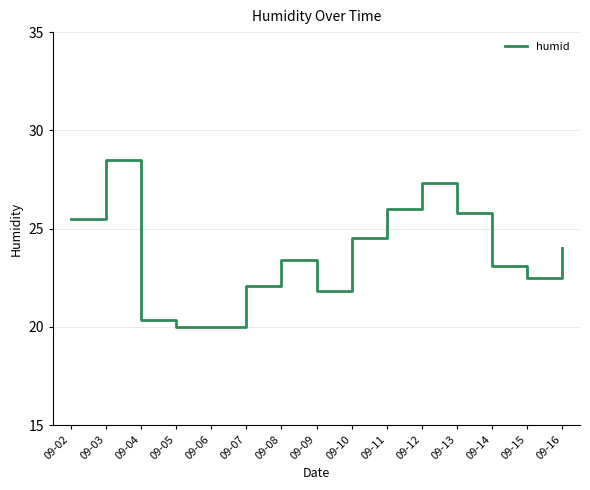

At which category does the chart reach its peak across all series?

09-03